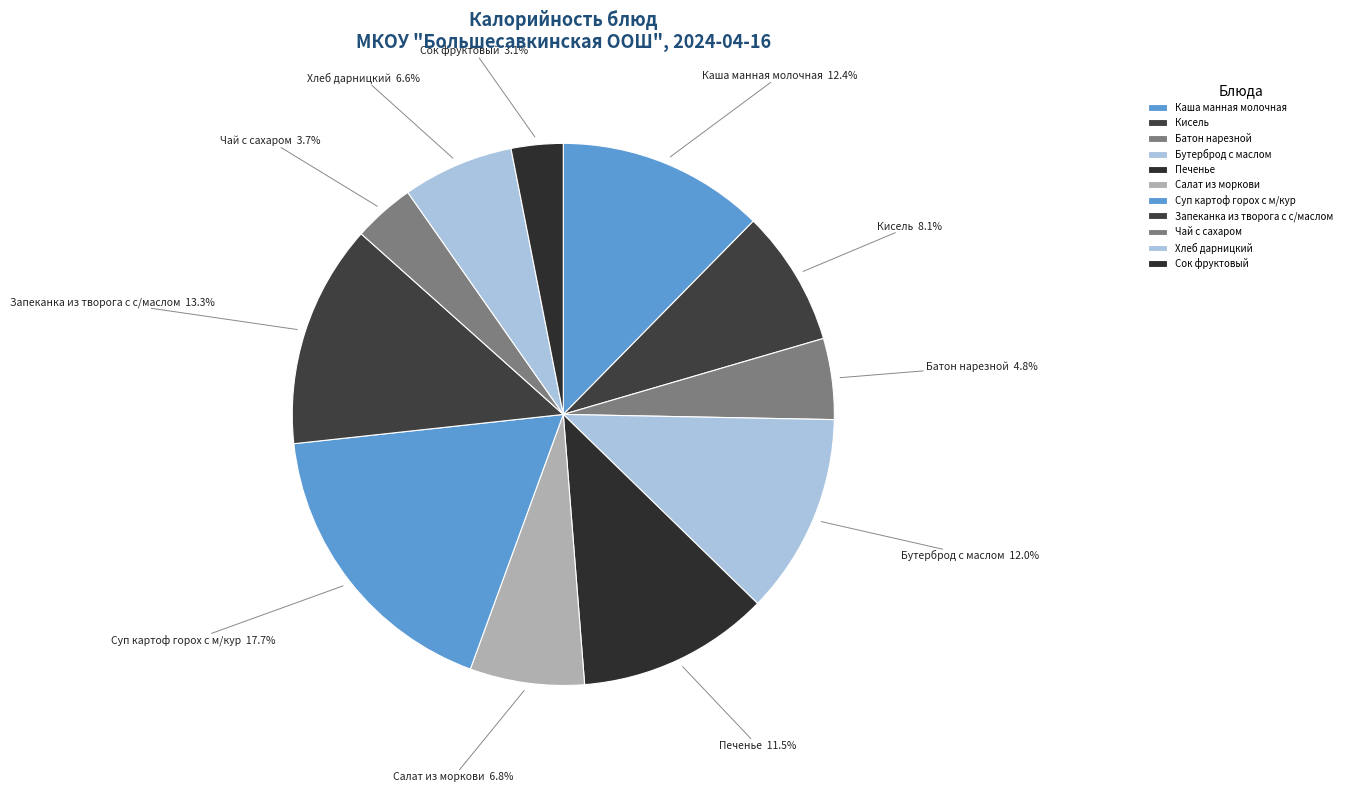

Between Запеканка из творога с с/маслом and Каша манная молочная, which is larger?

Запеканка из творога с с/маслом